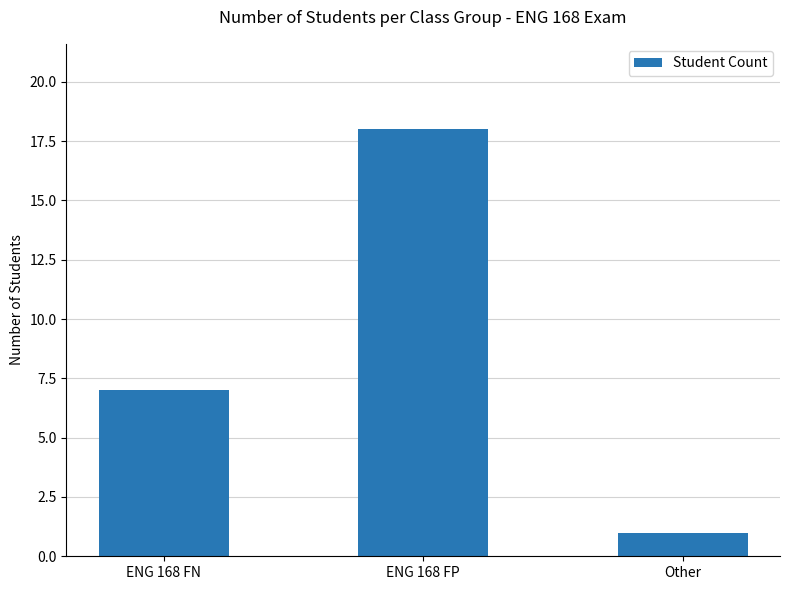

What is the label of the 1st bar from the left?

ENG 168 FN